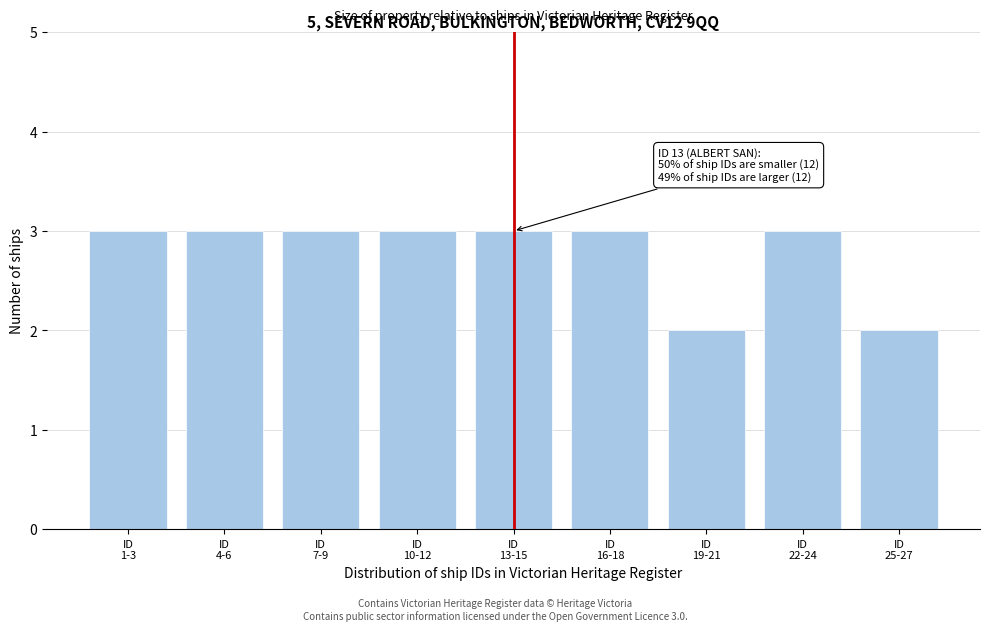

Reading left to right, transcribe all the data shown in this chart.

3	3	3	3	3	3	2	3	2